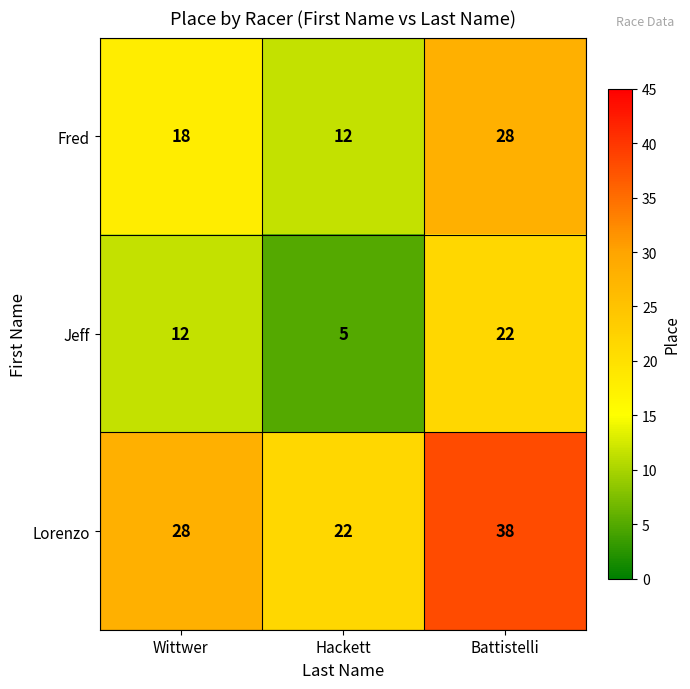

Which series has the largest total across all categories?

Lorenzo